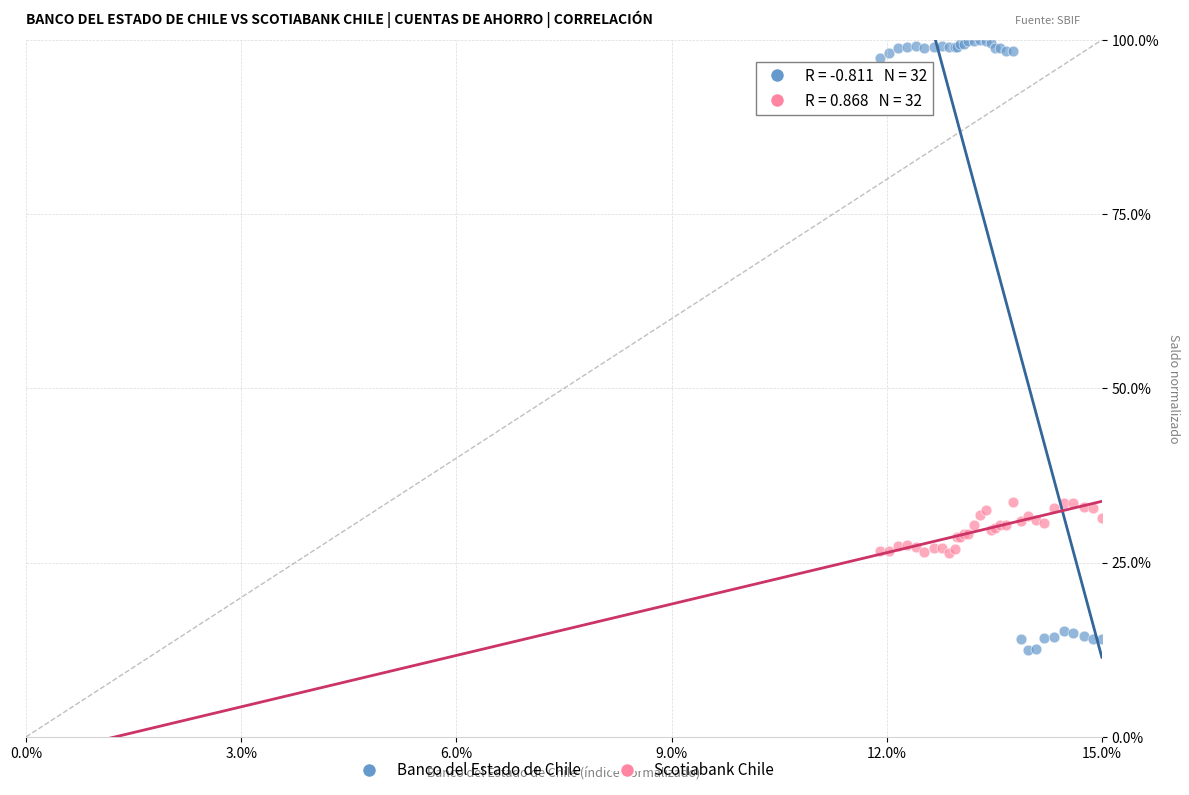

Which series reaches the minimum Y coordinate?

Banco del Estado de Chile